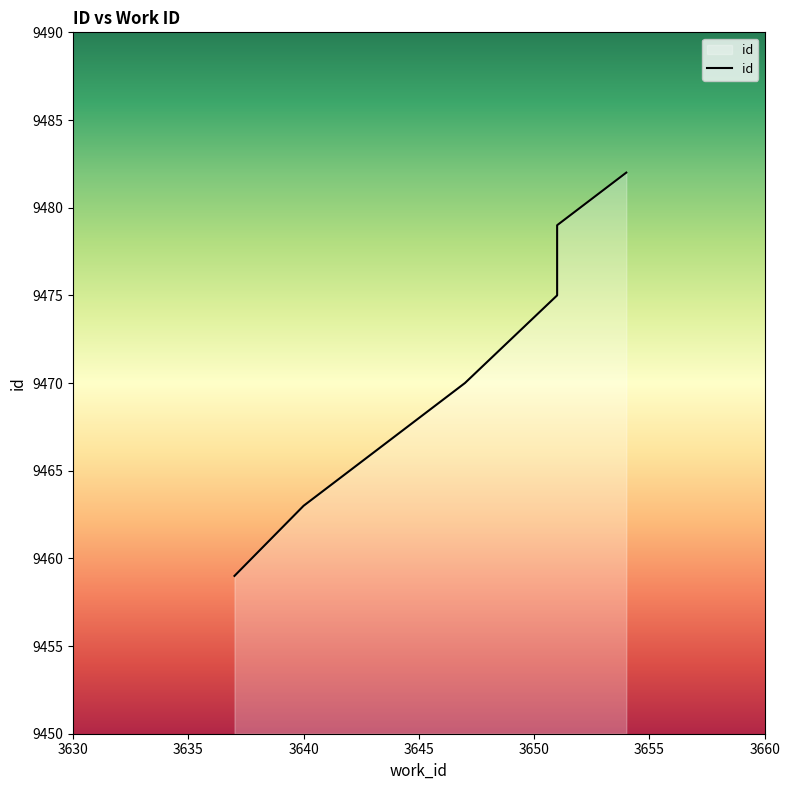

Which has a higher value, 3644 or 3637?

3644